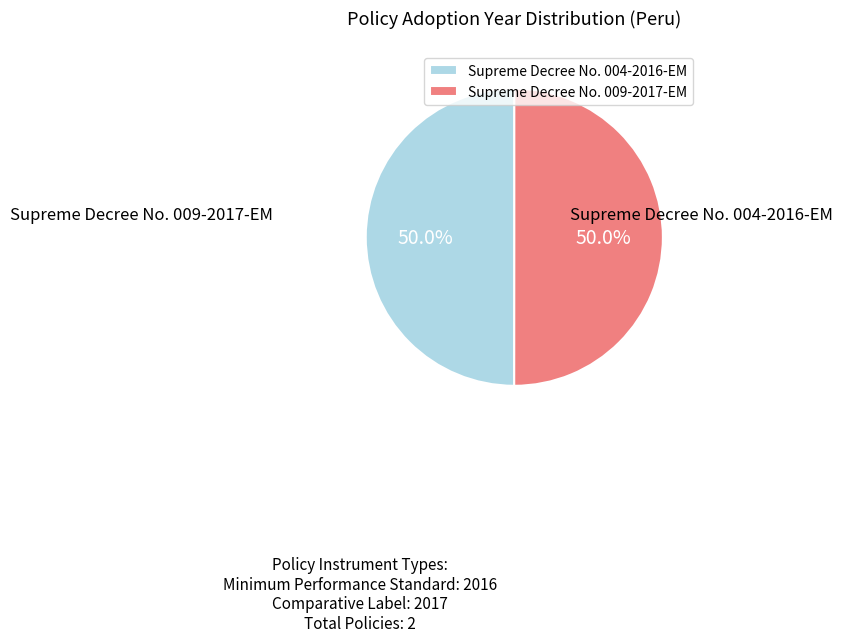

Do Supreme Decree No. 009-2017-EM and Supreme Decree No. 004-2016-EM together represent more than half of the pie?

Yes